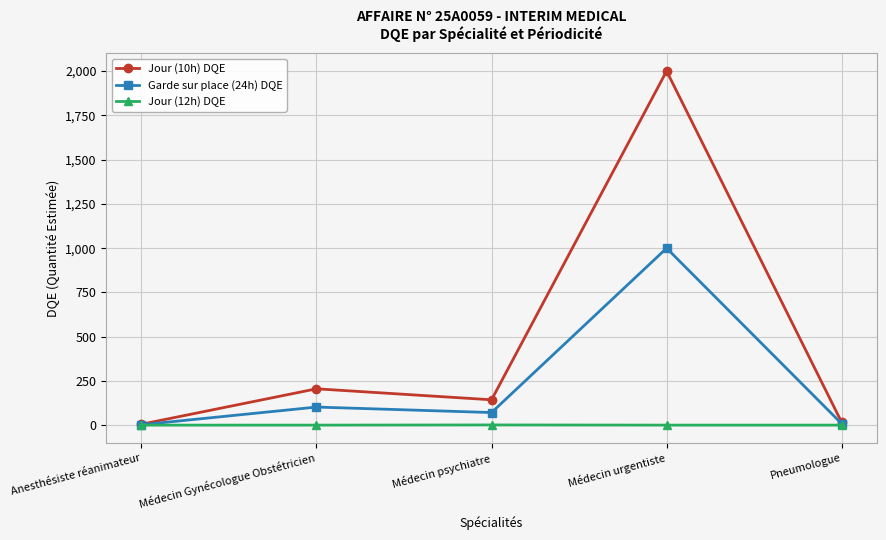

What is the average value of the Jour (10h) DQE series?

475